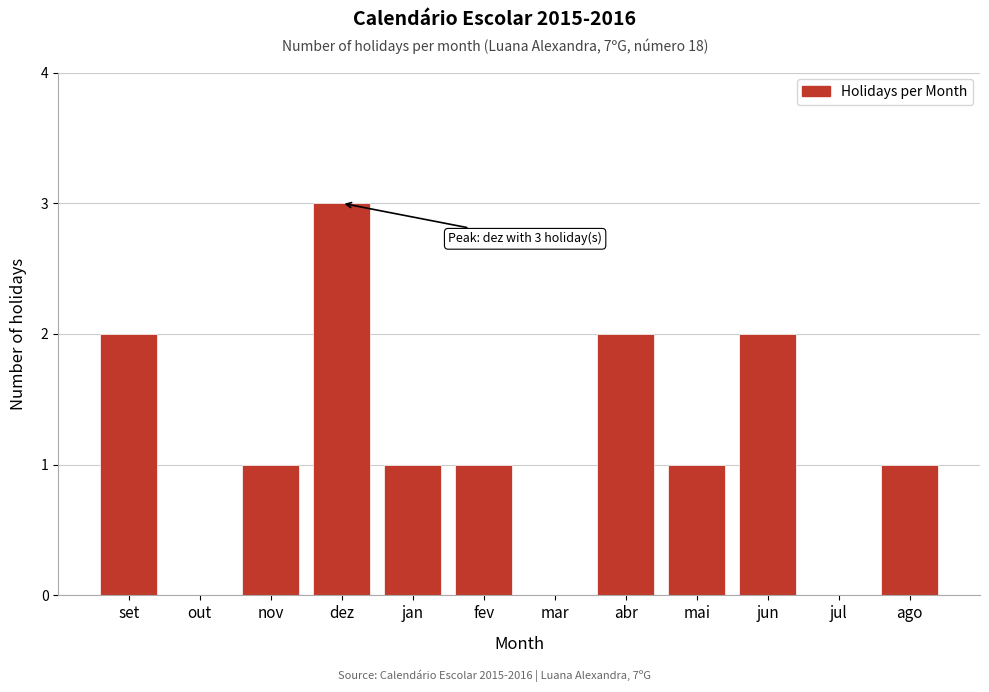

Reading left to right, transcribe all the data shown in this chart.

set=2	out=0	nov=1	dez=3	jan=1	fev=1	mar=0	abr=2	mai=1	jun=2	jul=0	ago=1